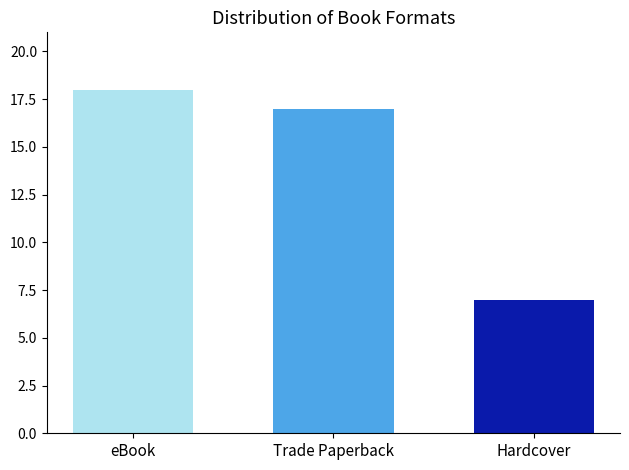

The chart shows a value of 4 at eBook. True or false?

False